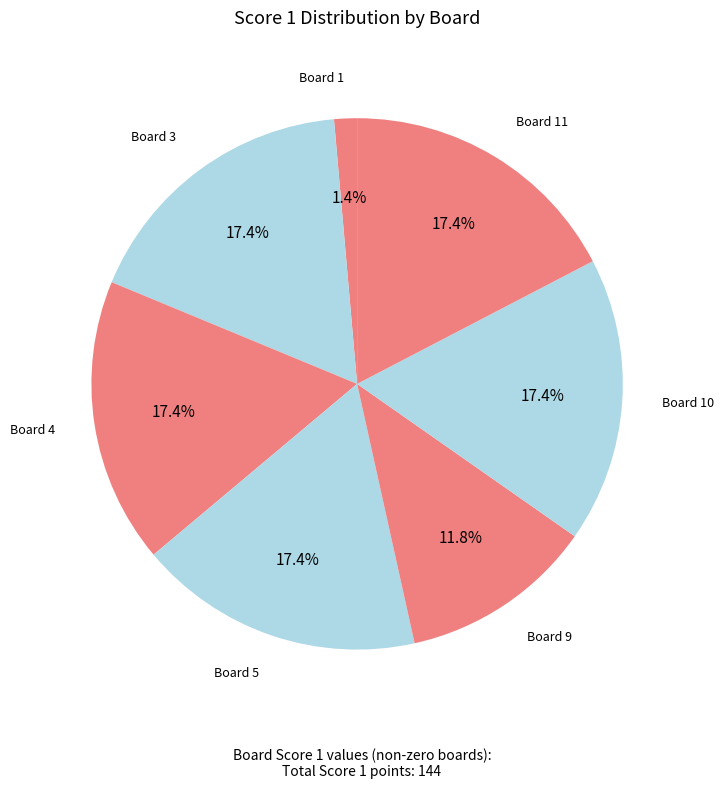

How many segments does this pie chart have?

7